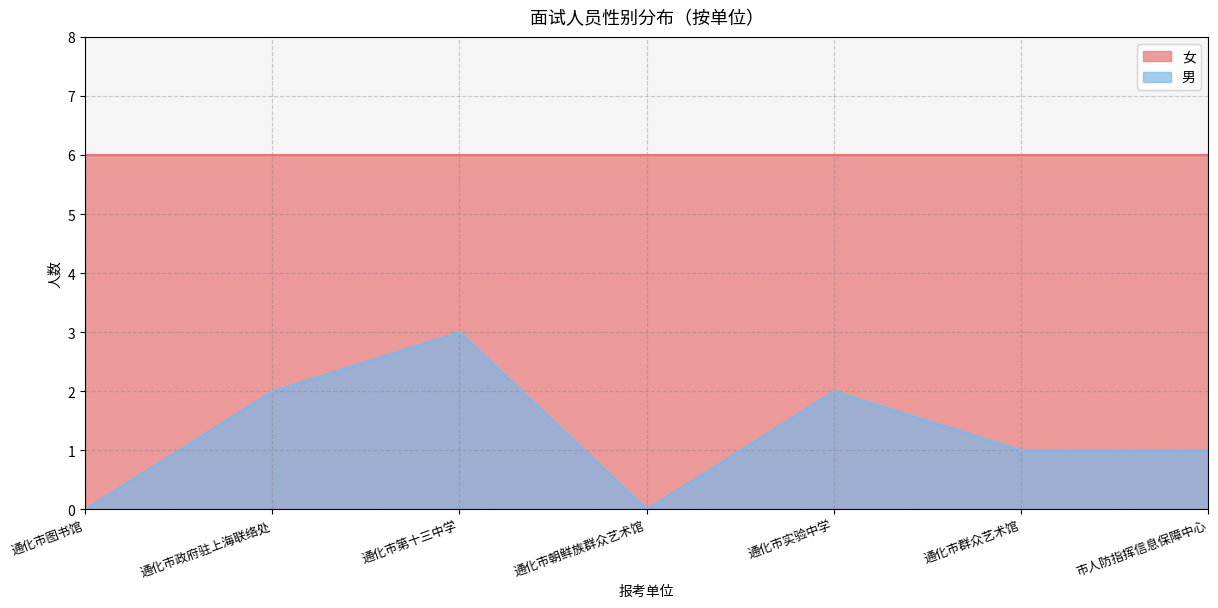

Where does the data first go above 1?

通化市政府驻上海联络处